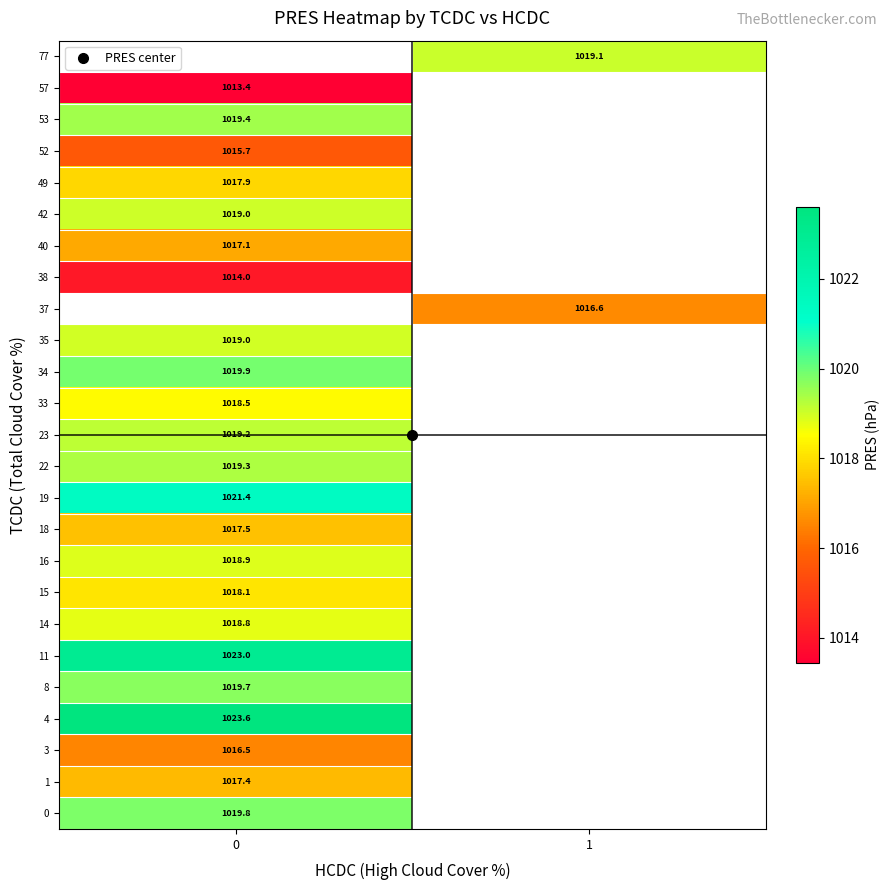

Is it true that row_18 equals 532.6 at 0?

False